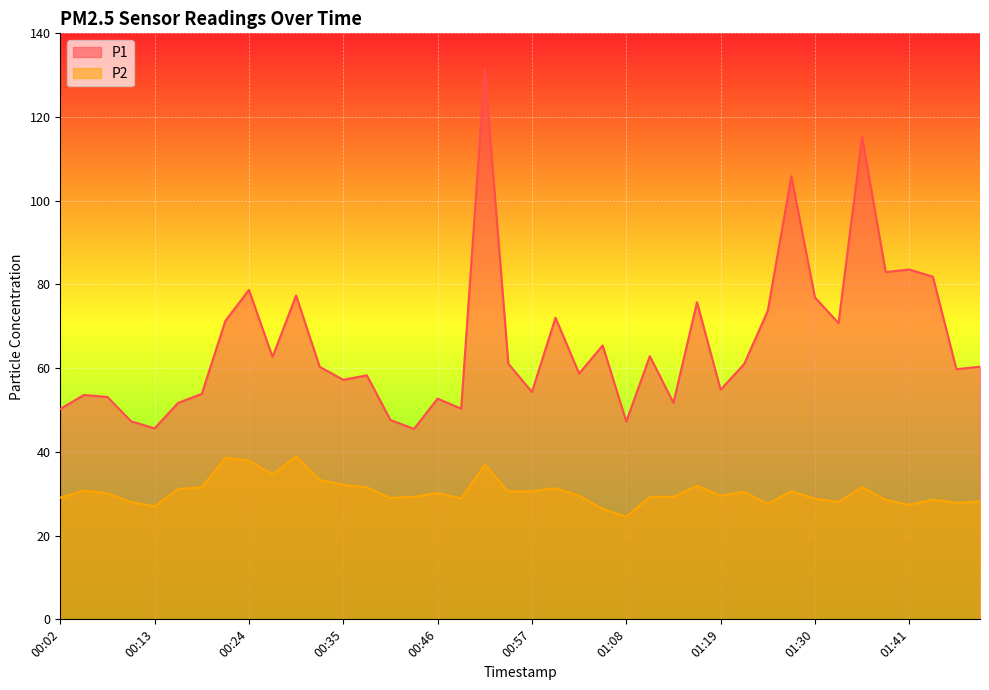

List the series in order of their peak value, highest first.

P1, P2